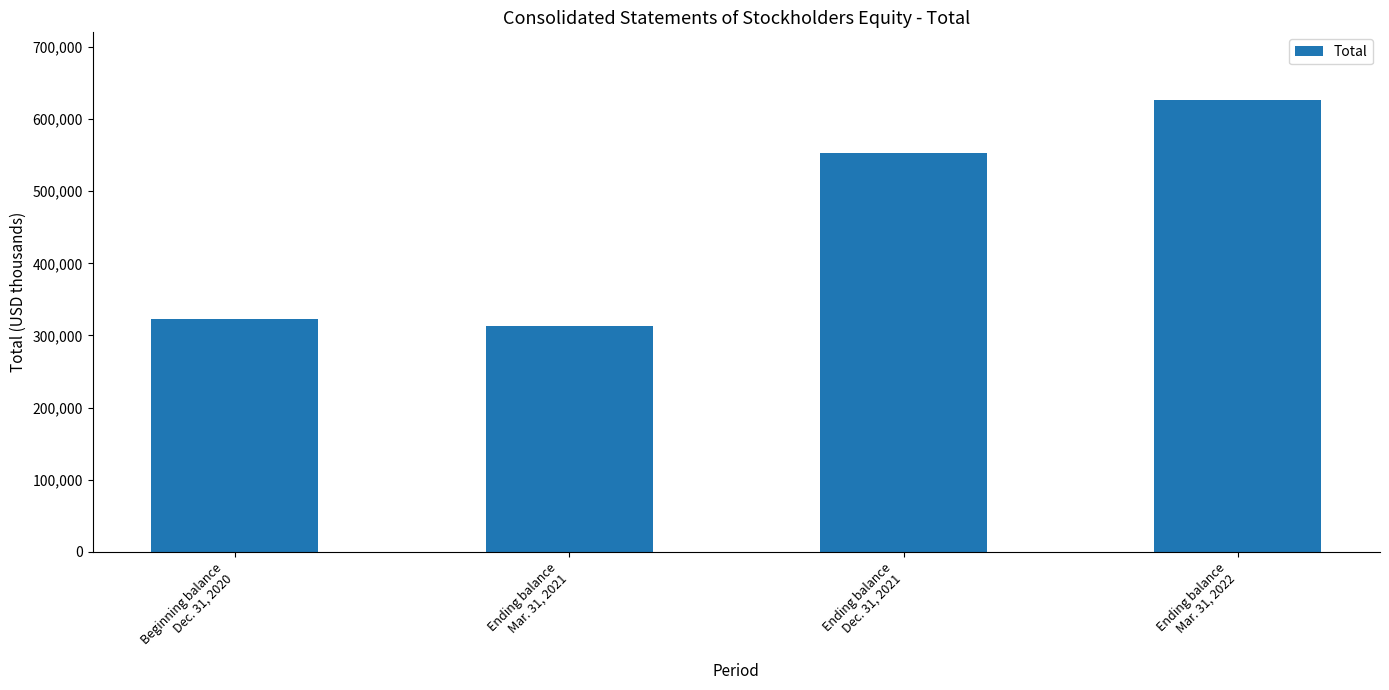

What is the value of the 4th bar from the left?

626378